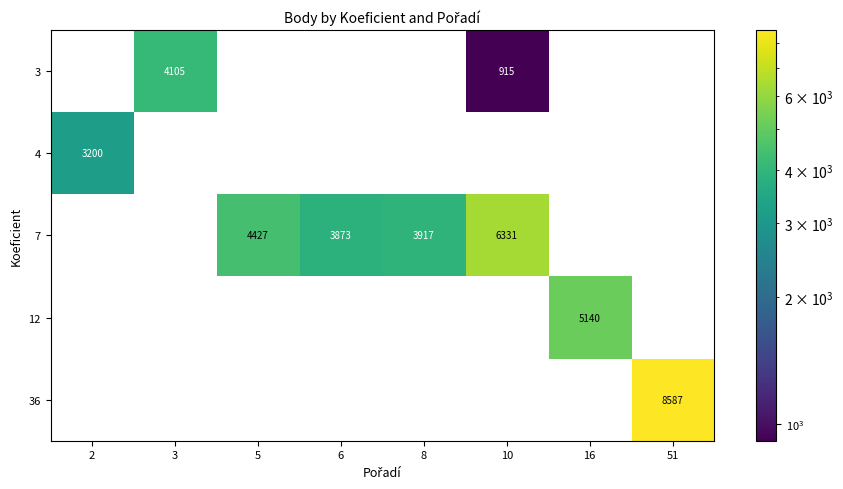

How many data points in 4 are above 0?

1